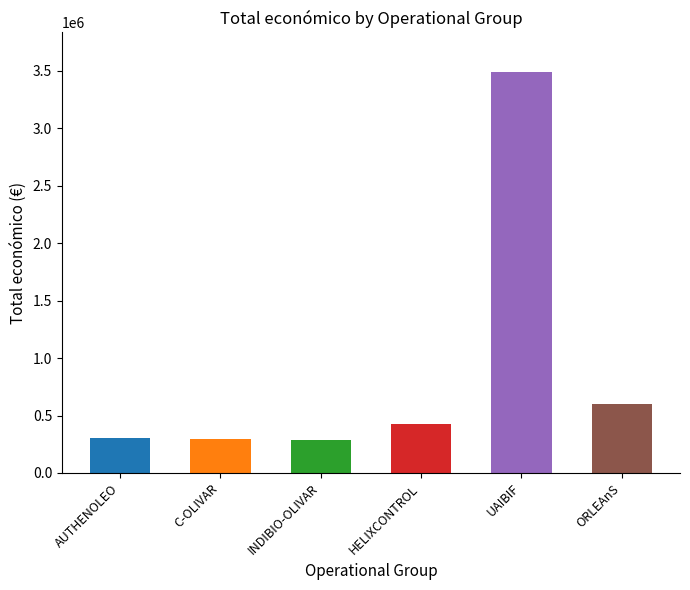

What is the difference between the values at HELIXCONTROL and AUTHENOLEO?

124727